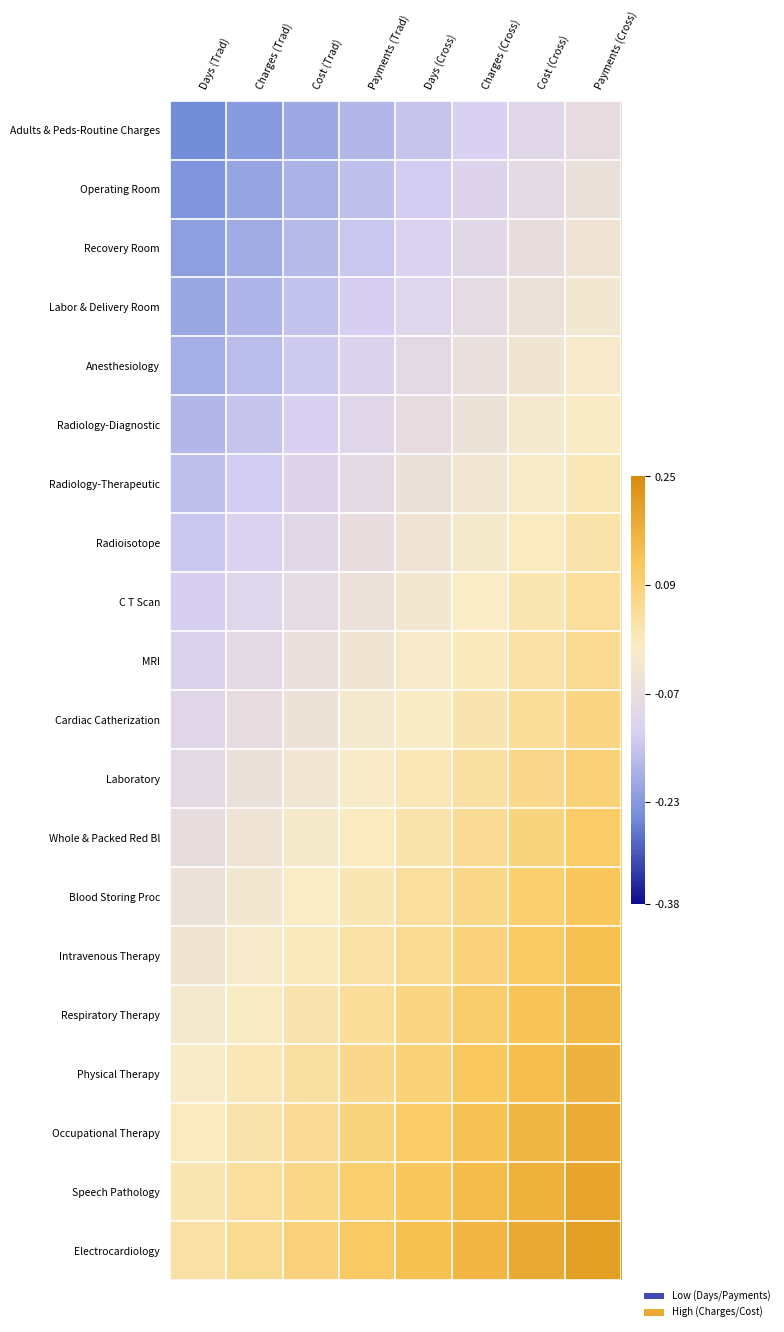

Between Charges (Trad) and Payments (Trad), which is larger?

Payments (Trad)